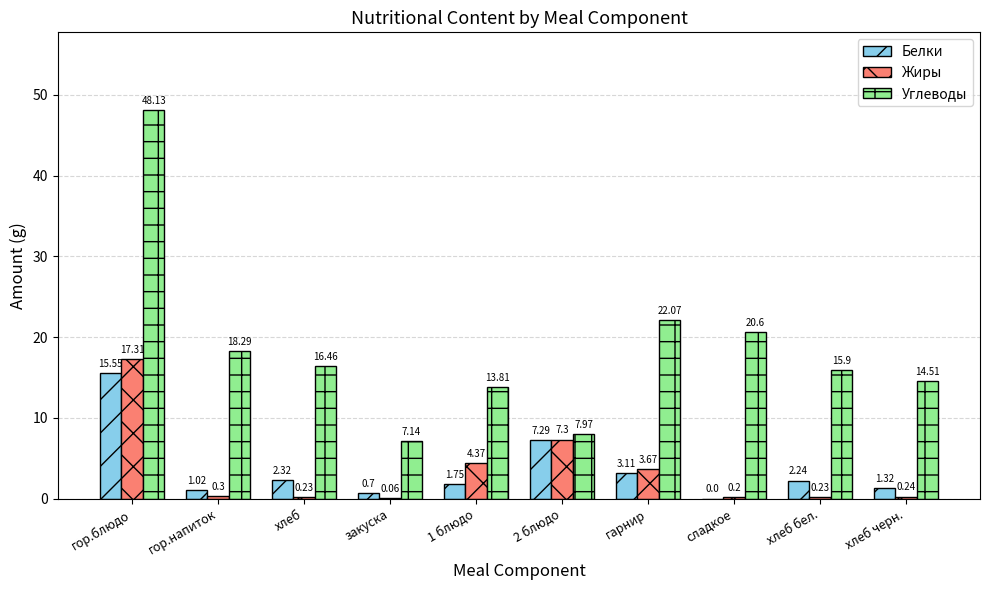

What is the average value of the Белки series?

3.5